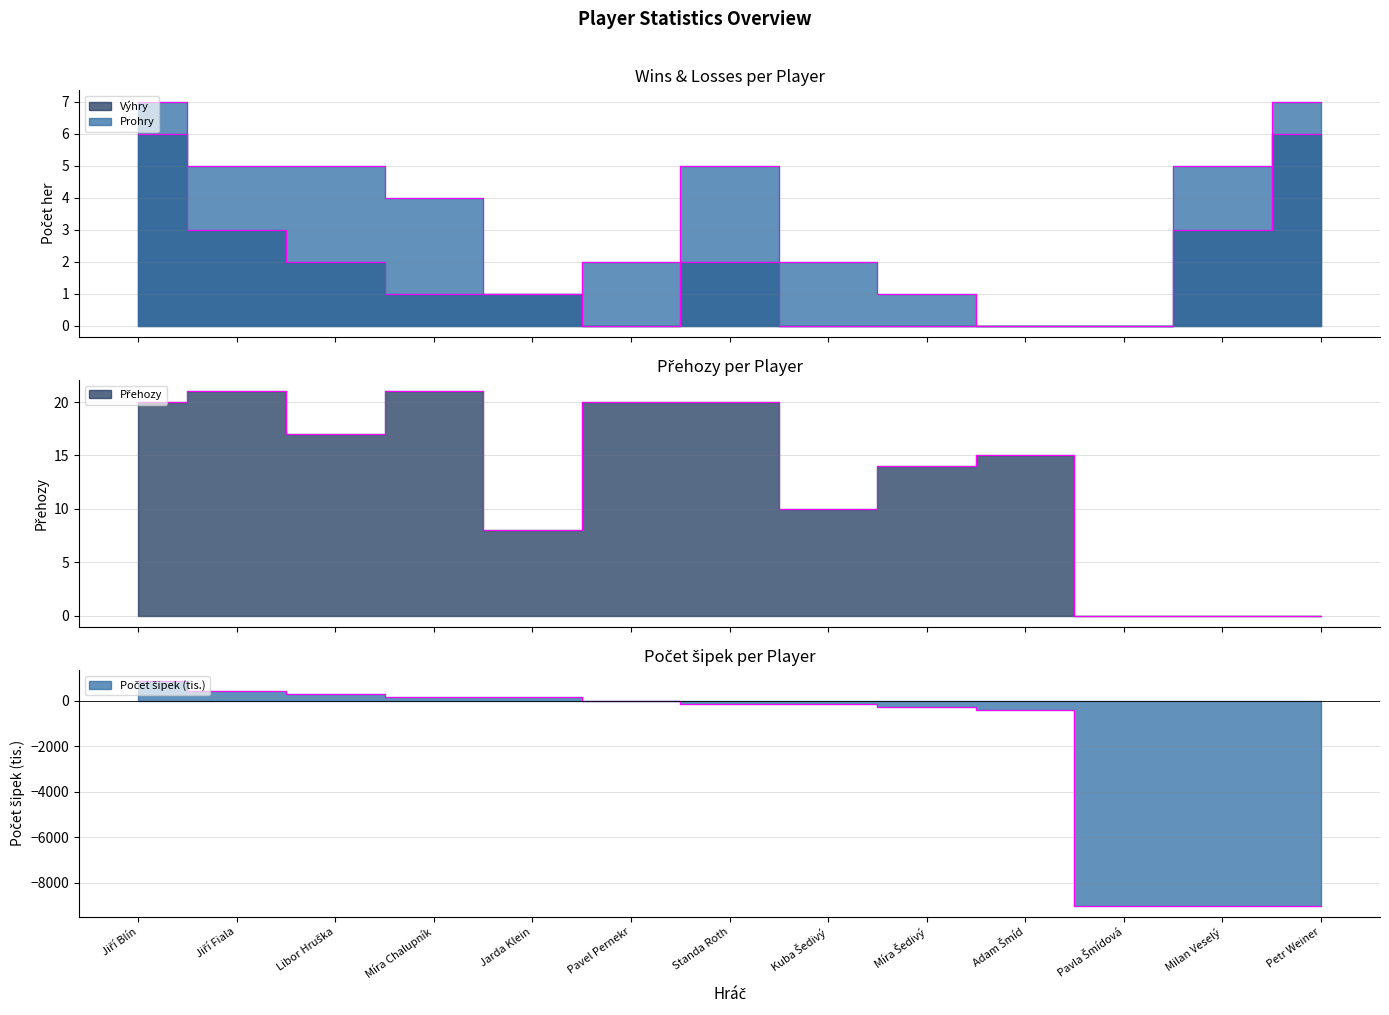

At how many categories does at least one series exceed -631?

13